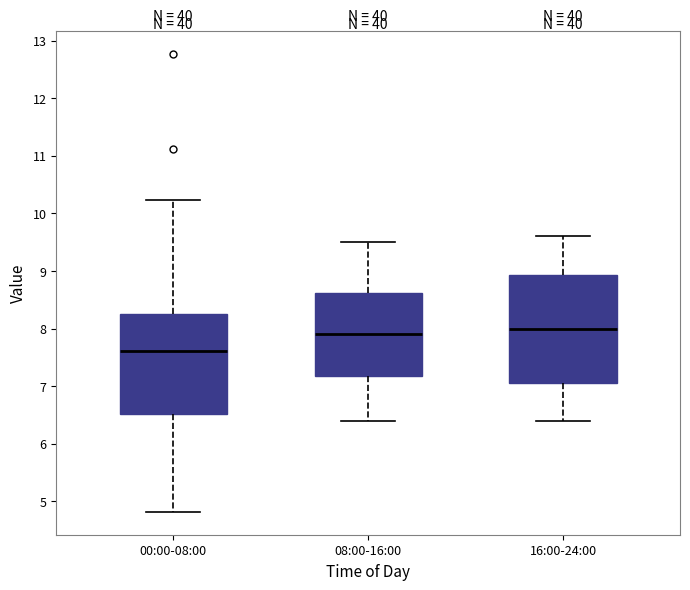

Reading left to right, transcribe this box plot: for each box, give where its median line is, the range the box spans, and where its two whiskers end, as read against the y-axis. The values are not printed on the chart, so give them approximately, as read against the axis.

00:00-08:00: median 7.6, box 6.5 to 8.3, whiskers 4.8 to 10.2
08:00-16:00: median 7.9, box 7.2 to 8.6, whiskers 6.4 to 9.5
16:00-24:00: median 8.0, box 7.1 to 8.9, whiskers 6.4 to 9.6